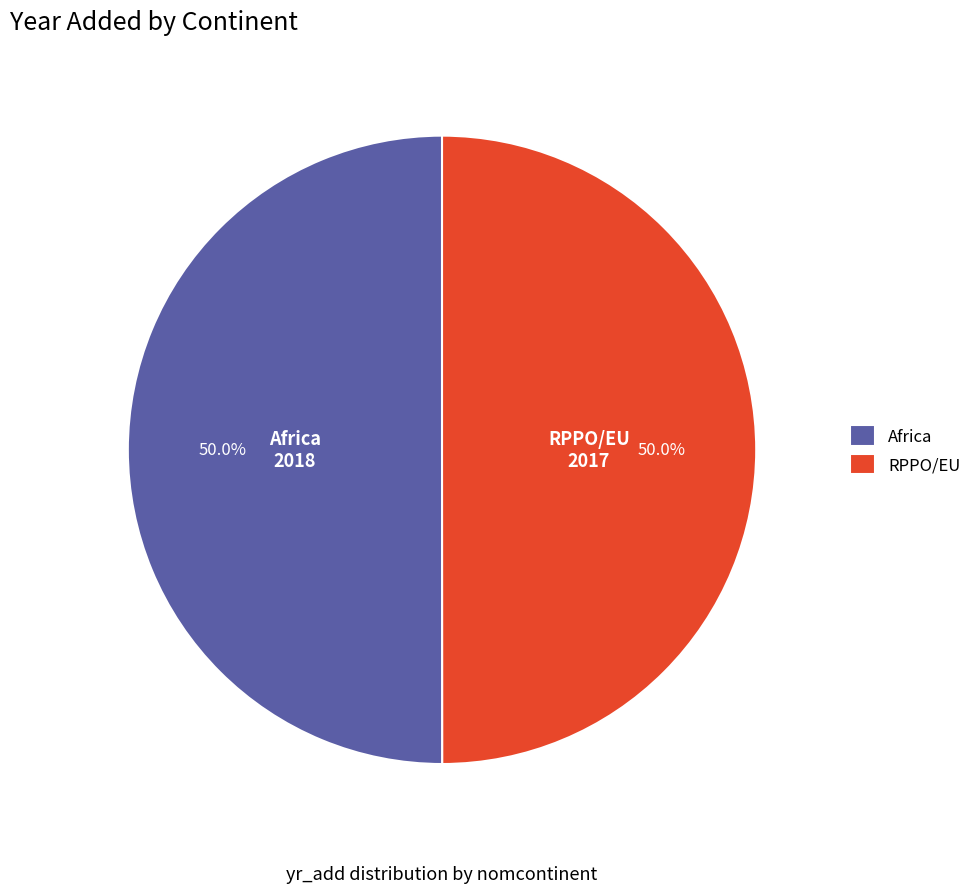

Count the number of slices in the pie.

2